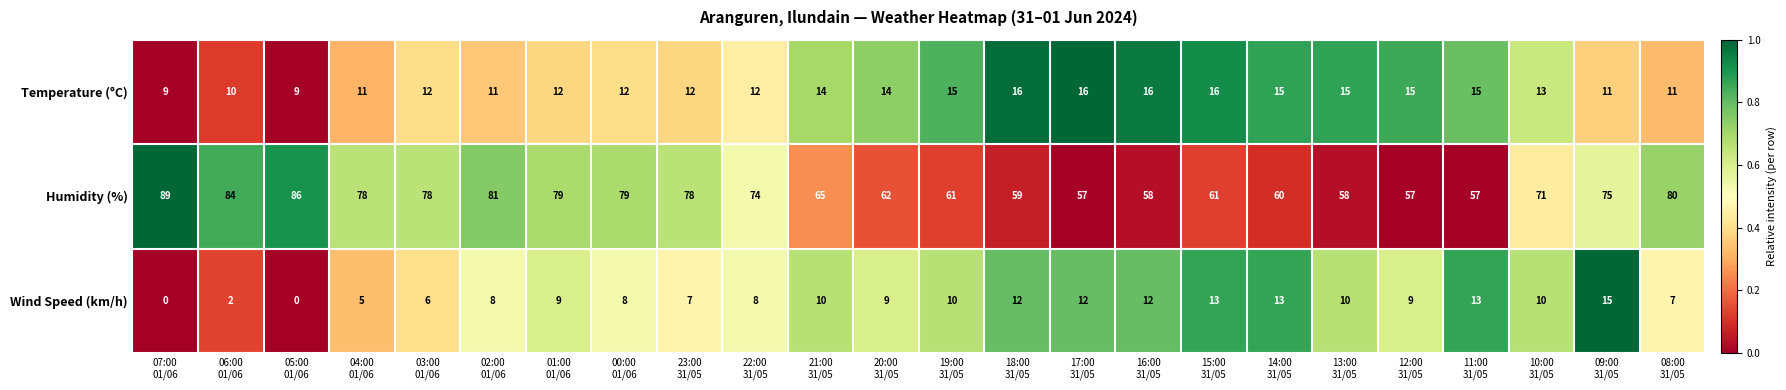

At which category is the sum across all series the highest?

09:00
31/05